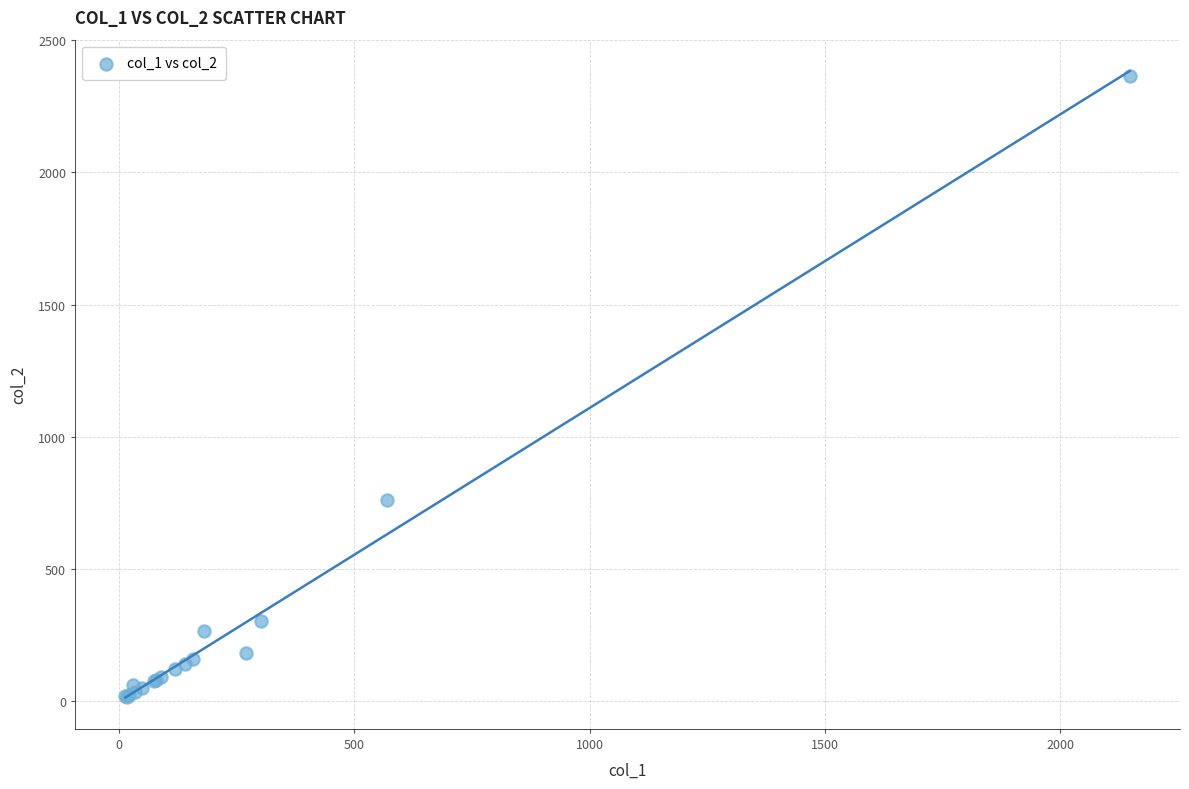

What Y value in the scatter plot is closest to 1191?

760.0